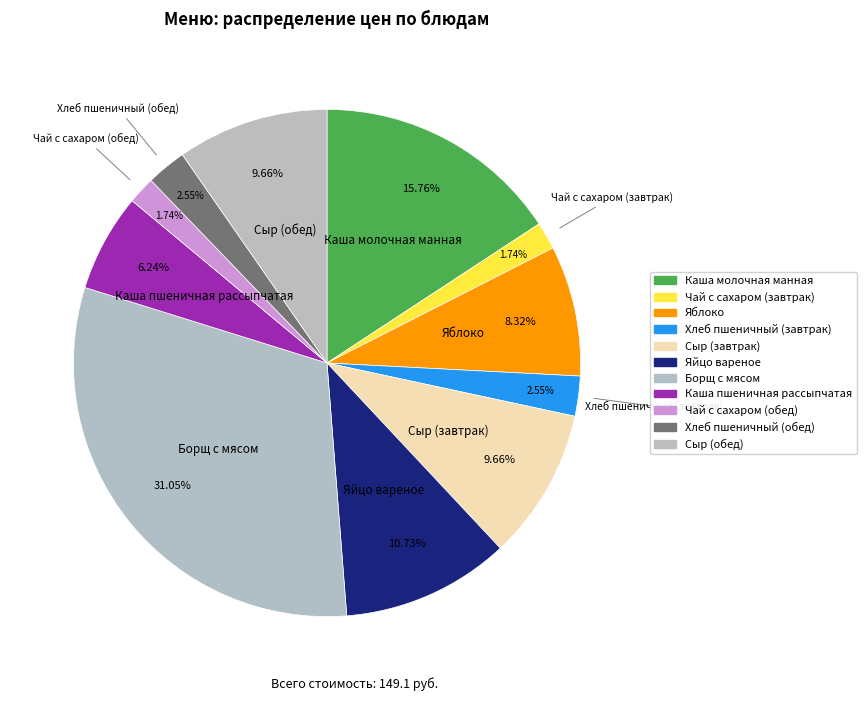

Is Хлеб пшеничный (обед) the majority of the pie?

No